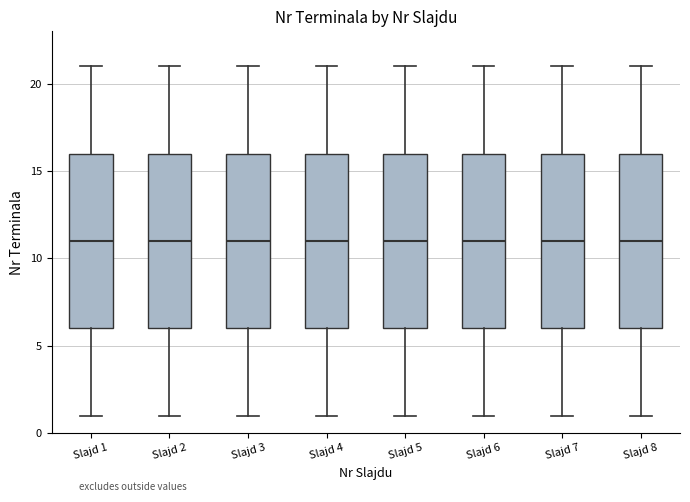

Reading left to right, read every box against the y-axis: the position of its median line, the range the box covers, and the ends of its whiskers. The values are not printed on the chart, so give them approximately, as read against the axis.

Slajd 1: median 11, box 6 to 16, whiskers 1 to 21
Slajd 2: median 11, box 6 to 16, whiskers 1 to 21
Slajd 3: median 11, box 6 to 16, whiskers 1 to 21
Slajd 4: median 11, box 6 to 16, whiskers 1 to 21
Slajd 5: median 11, box 6 to 16, whiskers 1 to 21
Slajd 6: median 11, box 6 to 16, whiskers 1 to 21
Slajd 7: median 11, box 6 to 16, whiskers 1 to 21
Slajd 8: median 11, box 6 to 16, whiskers 1 to 21